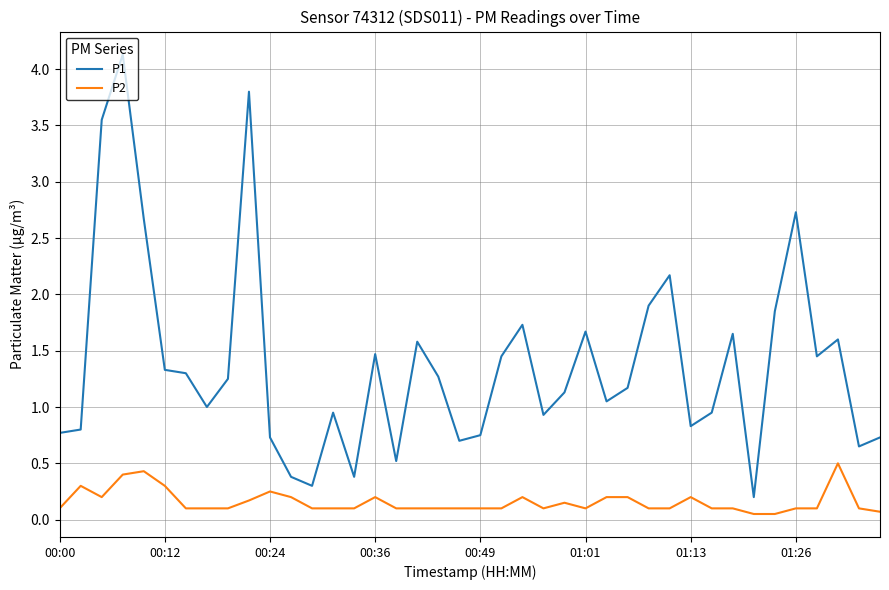

What is the difference between the maximum and minimum values in the P1 series?

3.9